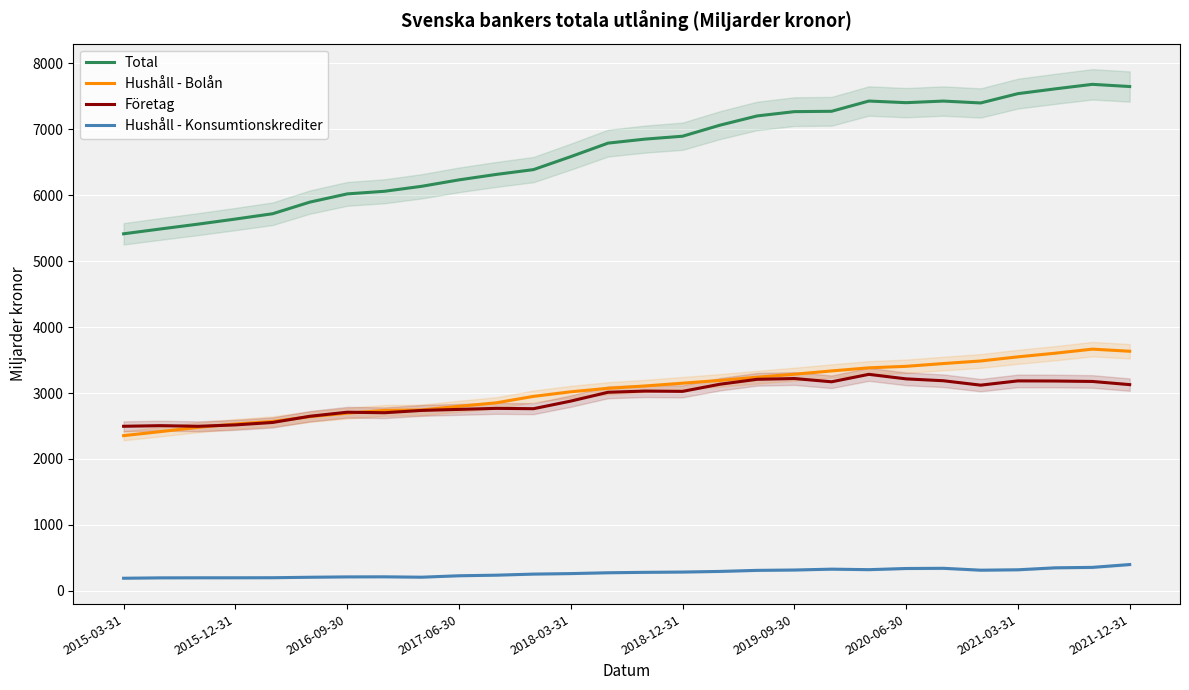

Where is Företag nearest to the value 2889?

2018-03-31